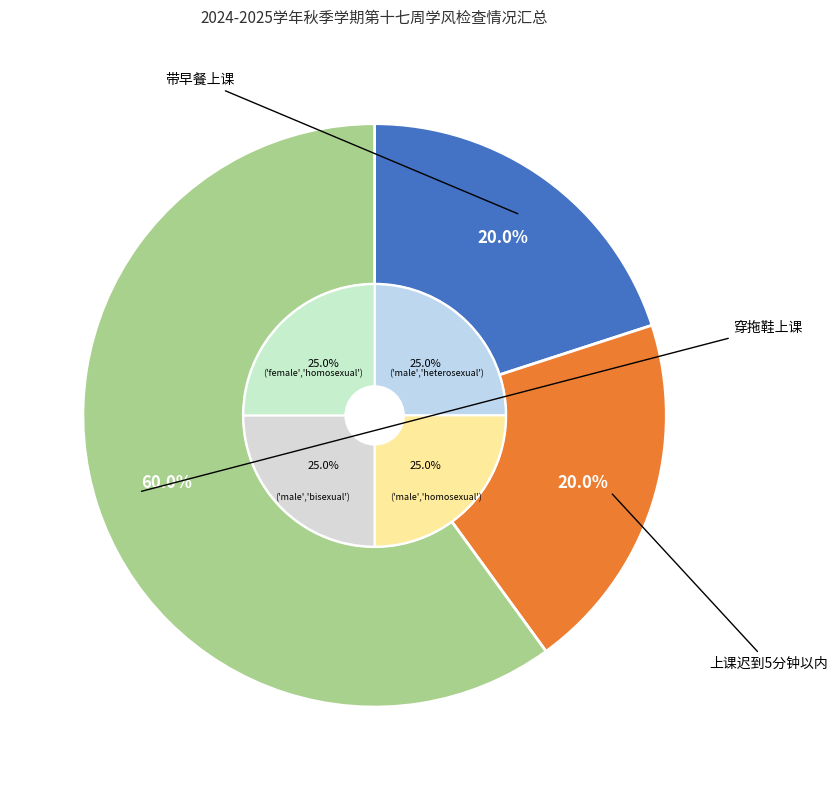

The 带早餐上课 slice represents 20% of the pie. True or false?

True